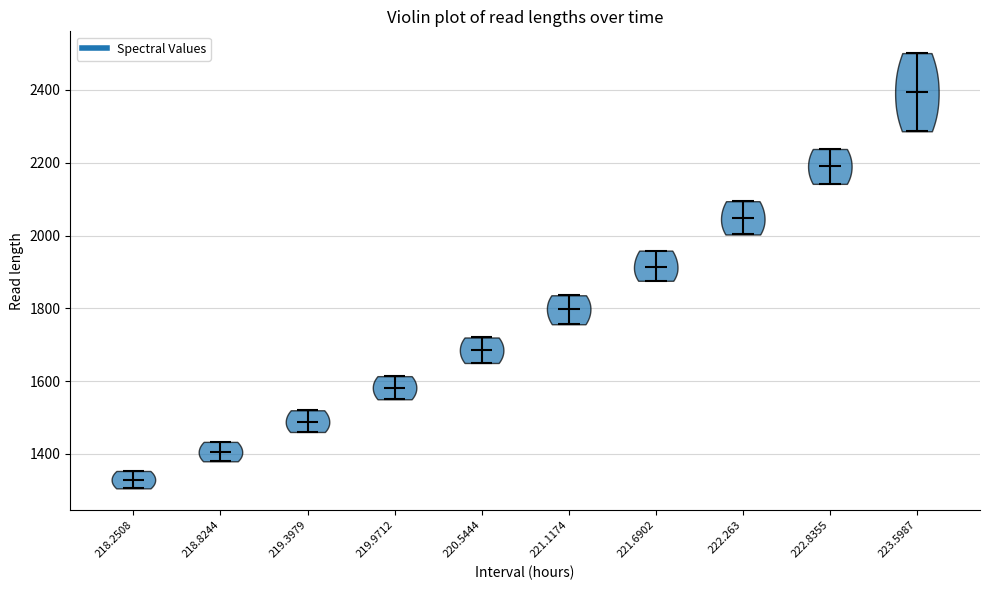

Reading left to right, read every violin against the y-axis: where its median line is, and the lowest and highest points it reaches. The values are not printed on the chart, so give them approximately, as read against the axis.

218.2508: median line 1320, lowest point 1300, highest point 1360
218.8244: median line 1400, lowest point 1380, highest point 1440
219.3979: median line 1480, lowest point 1460, highest point 1520
219.9712: median line 1580, lowest point 1560, highest point 1620
220.5444: median line 1680, lowest point 1640, highest point 1720
221.1174: median line 1800, lowest point 1760, highest point 1840
221.6902: median line 1920, lowest point 1880, highest point 1960
222.263: median line 2040, lowest point 2000, highest point 2100
222.8355: median line 2180, lowest point 2140, highest point 2240
223.5987: median line 2400, lowest point 2280, highest point 2500